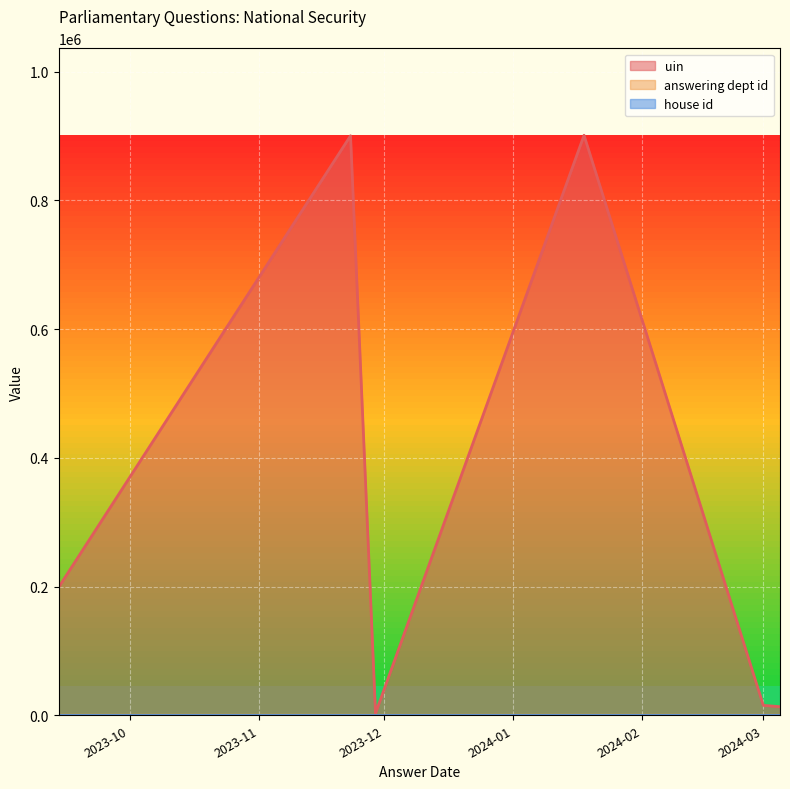

What is the greatest value displayed?

901027